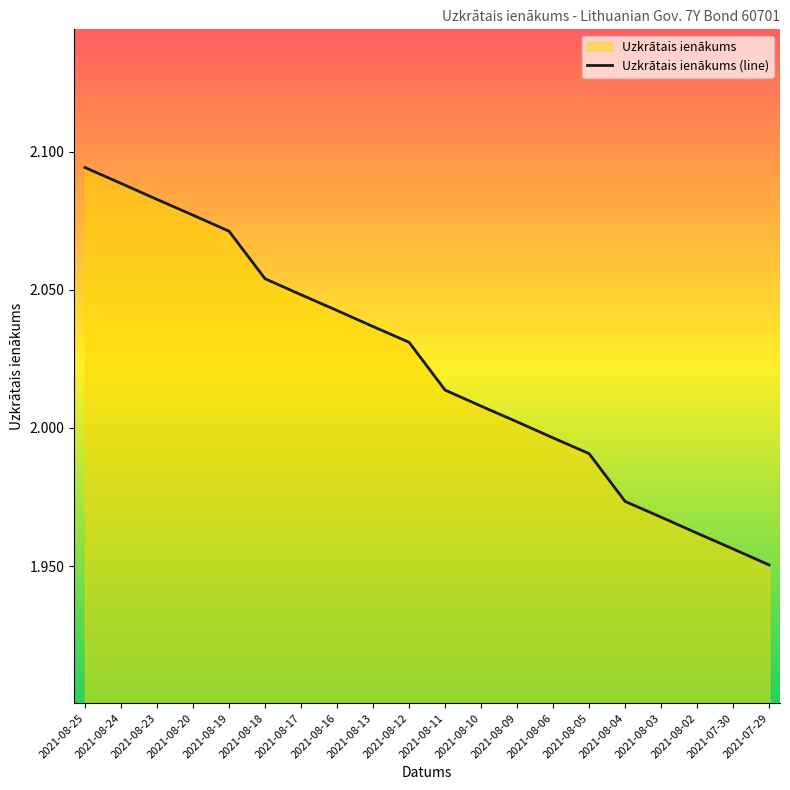

Reading left to right, what are all the values shown in this chart?

2.1	2.1	2.1	2.1	2.1	2.1	2.0	2.0	2.0	2.0	2.0	2.0	2.0	2.0	2.0	2.0	2.0	2.0	2.0	2.0